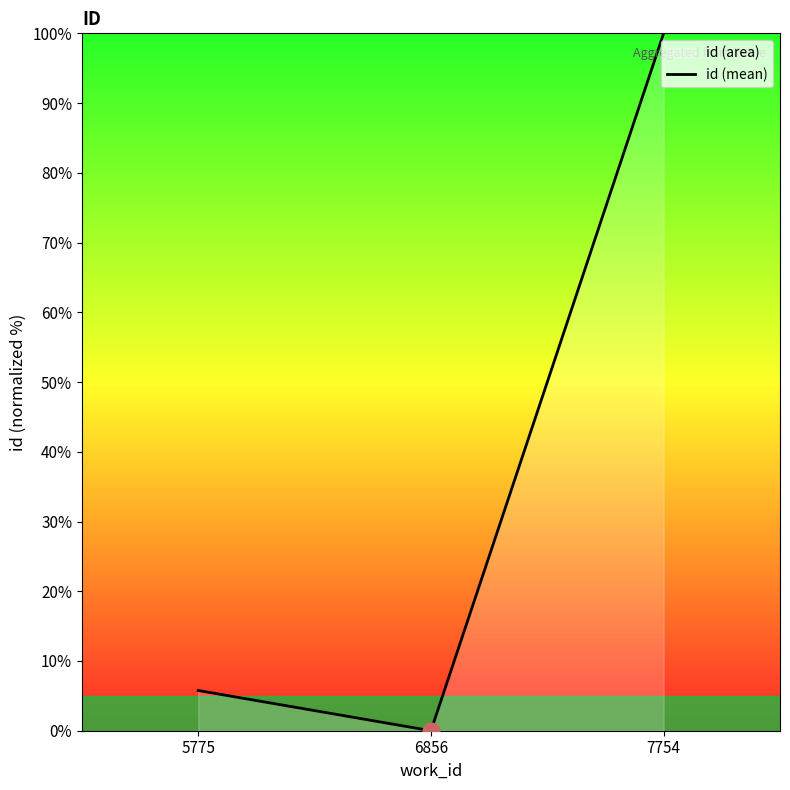

What is the value of the 3rd point from the left?

100.0